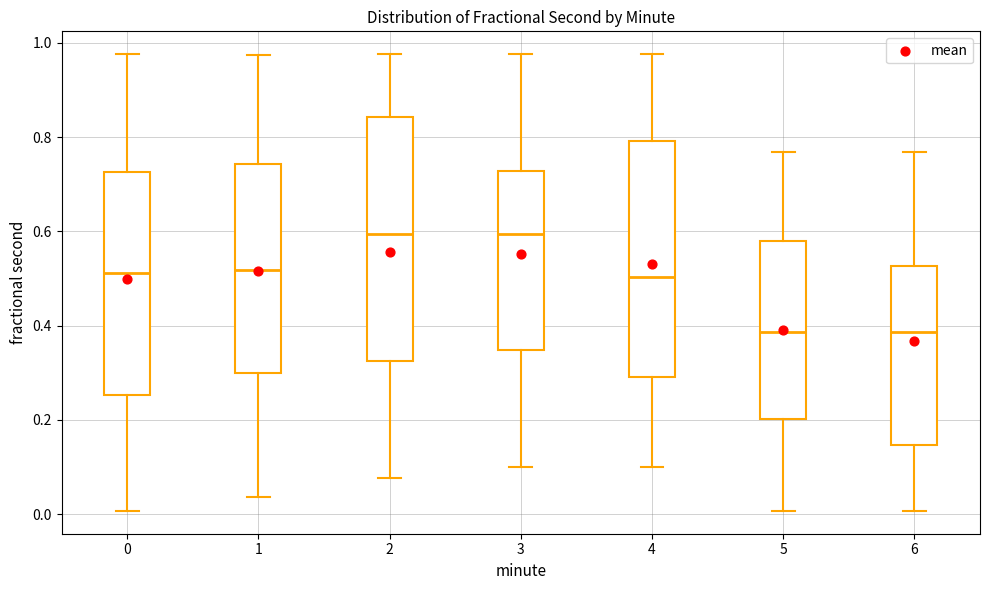

Reading left to right, read every box against the y-axis: the position of its median line, the range the box covers, and the ends of its whiskers. The values are not printed on the chart, so give them approximately, as read against the axis.

0: median 0.52, box 0.26 to 0.72, whiskers 0.00 to 0.98
1: median 0.52, box 0.30 to 0.74, whiskers 0.04 to 0.98
2: median 0.60, box 0.32 to 0.84, whiskers 0.08 to 0.98
3: median 0.60, box 0.34 to 0.72, whiskers 0.10 to 0.98
4: median 0.50, box 0.30 to 0.80, whiskers 0.10 to 0.98
5: median 0.38, box 0.20 to 0.58, whiskers 0.00 to 0.76
6: median 0.38, box 0.14 to 0.52, whiskers 0.00 to 0.76